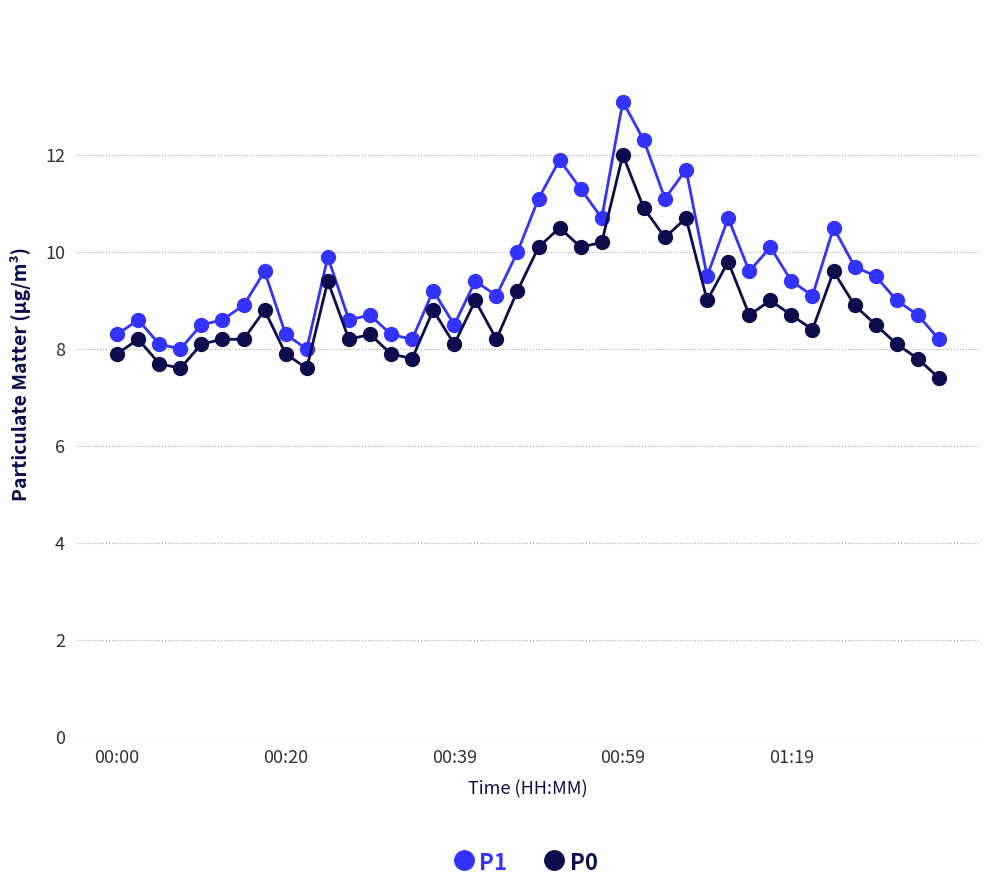

What is the difference between the maximum and second lowest values in the P1 series?

5.1